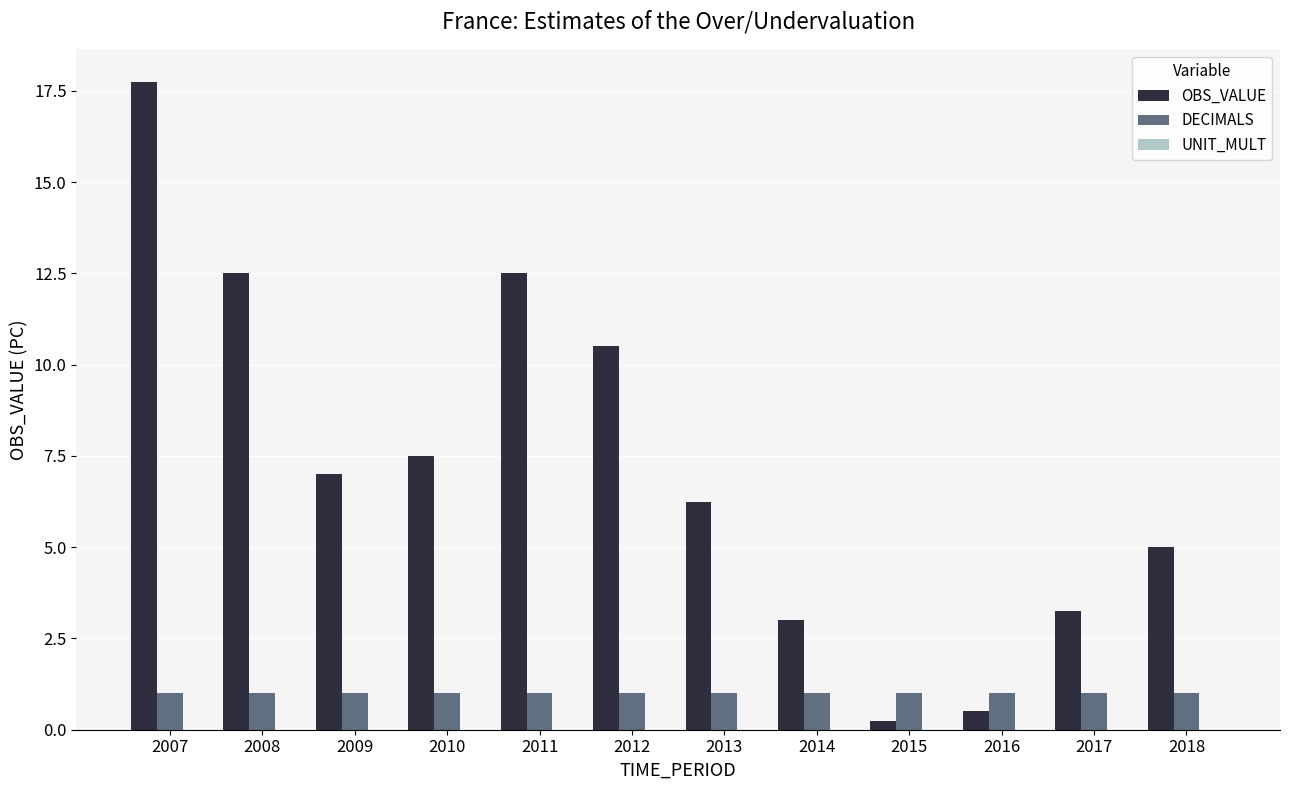

Which series changed the most between 2012 and 2014?

OBS_VALUE